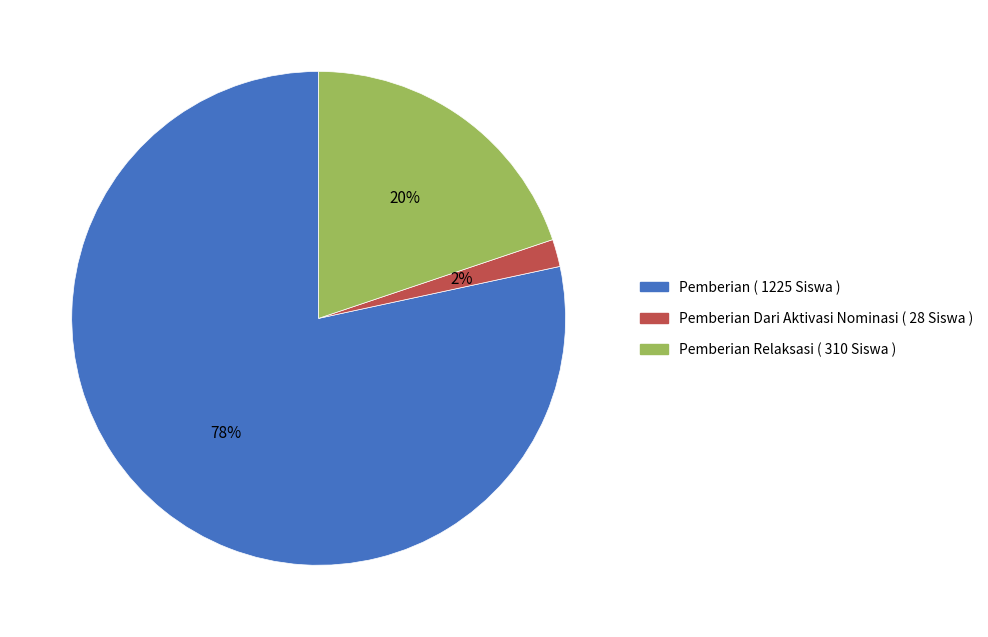

To the nearest percent, what is the average slice percentage?

33%